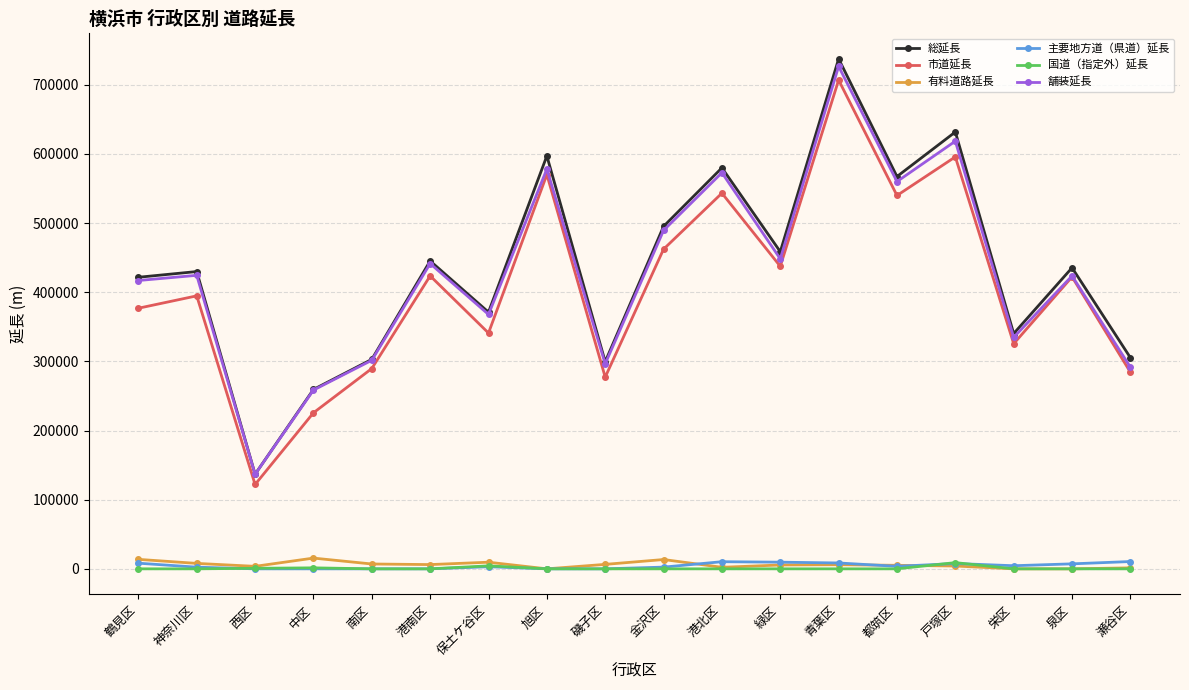

Which series has the widest spread of values?

総延長